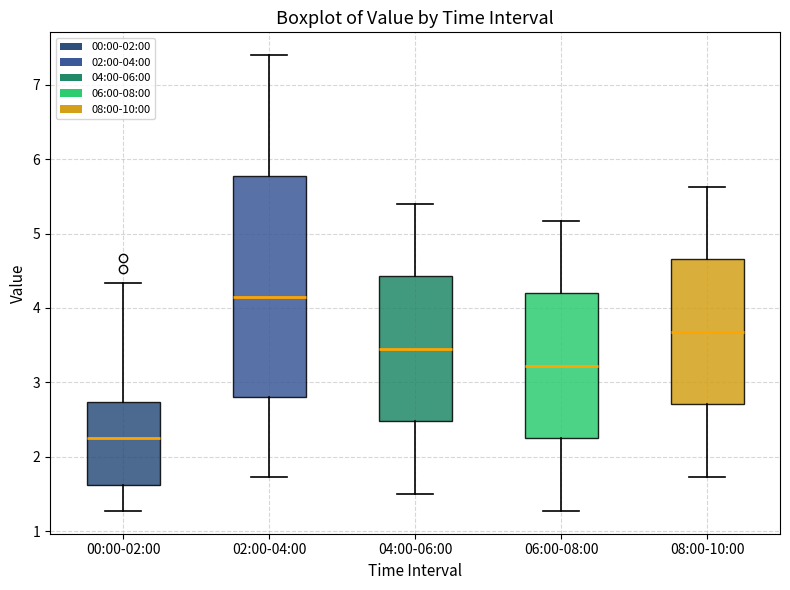

Comparing the boxes themselves (not the whiskers), which one is the tallest?

02:00-04:00